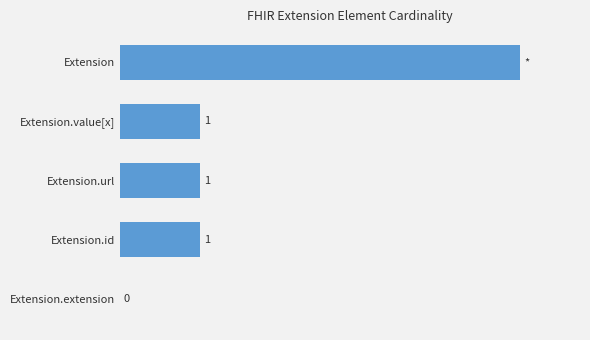

Which has a higher value, Extension or Extension.url?

Extension